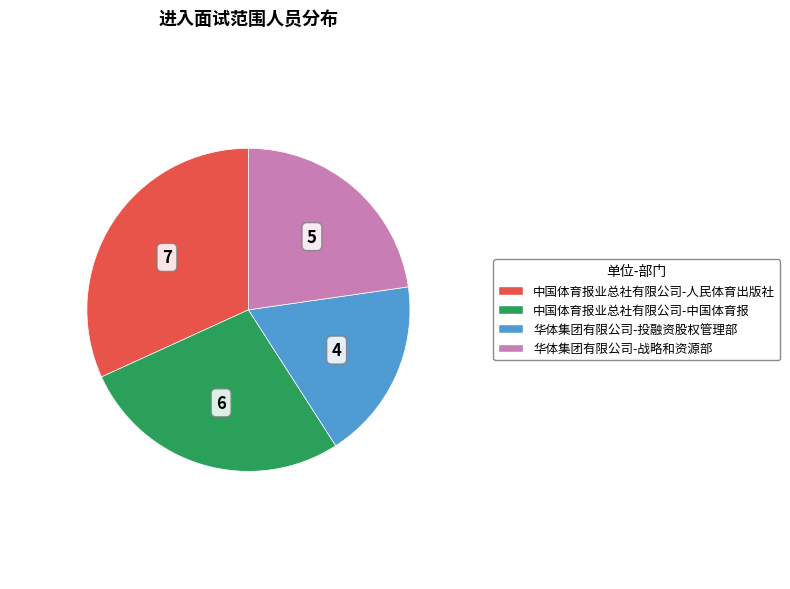

Rank the categories by value from lowest to highest.

华体集团有限公司-投融资股权管理部, 华体集团有限公司-战略和资源部, 中国体育报业总社有限公司-中国体育报, 中国体育报业总社有限公司-人民体育出版社